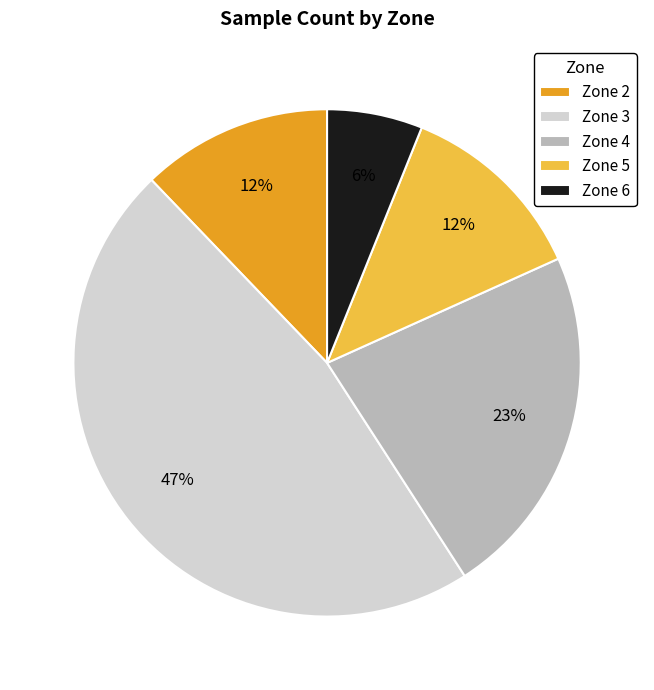

How many segments does this pie chart have?

5